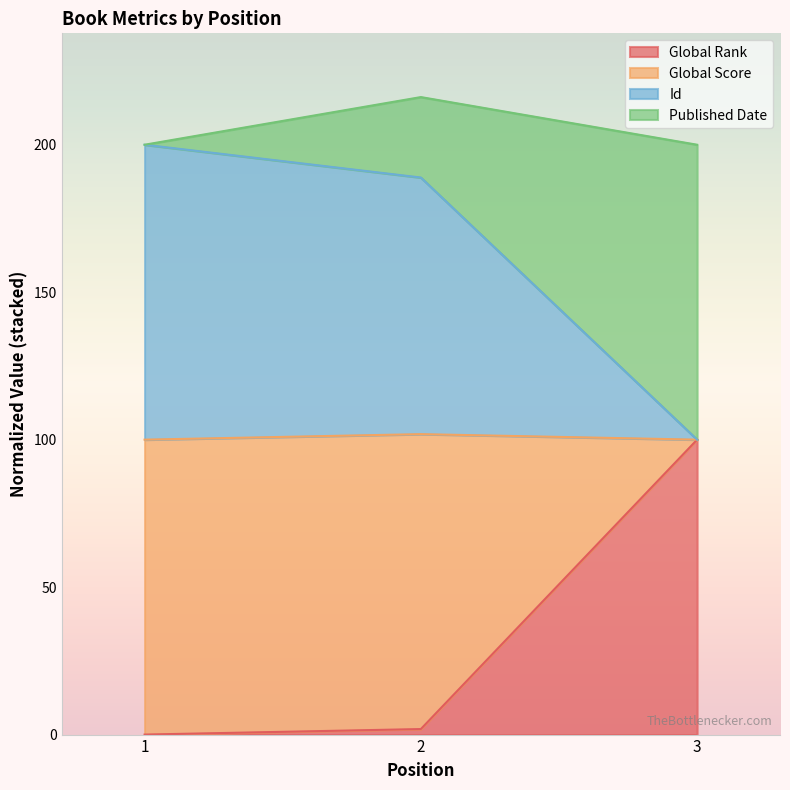

At which category does the chart reach its peak across all series?

1